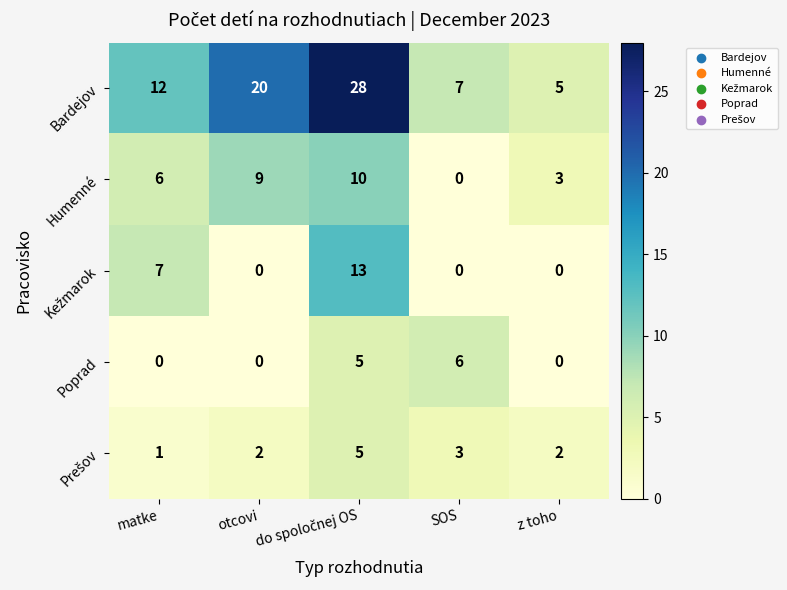

How many Humenné values are between 3 and 9?

3